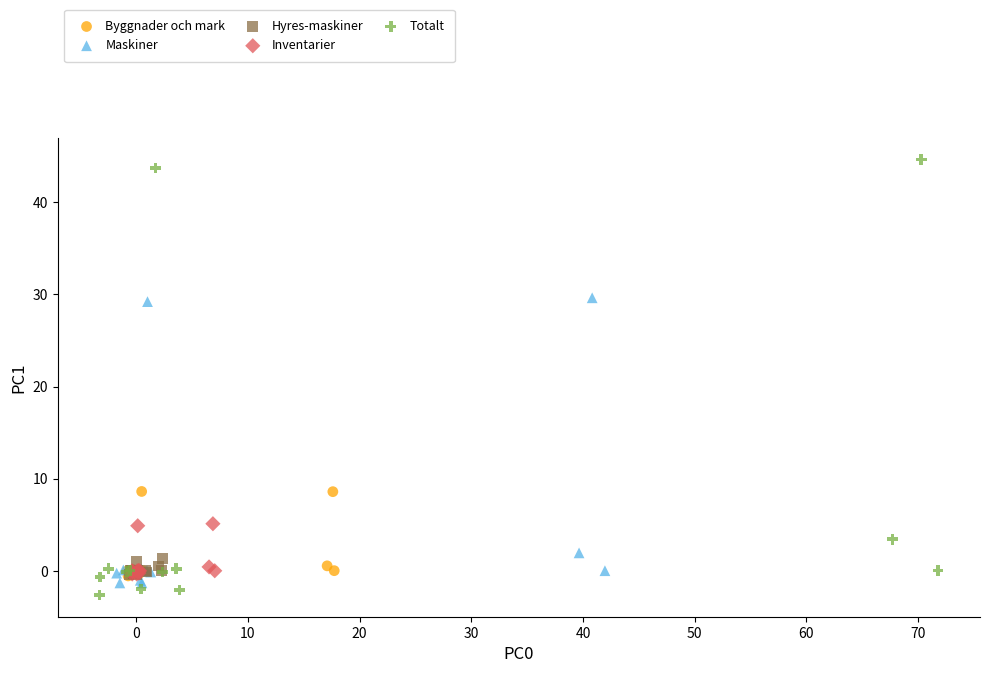

What are all the series names shown in the legend?

Byggnader och mark, Maskiner, Hyres-maskiner, Inventarier, Totalt